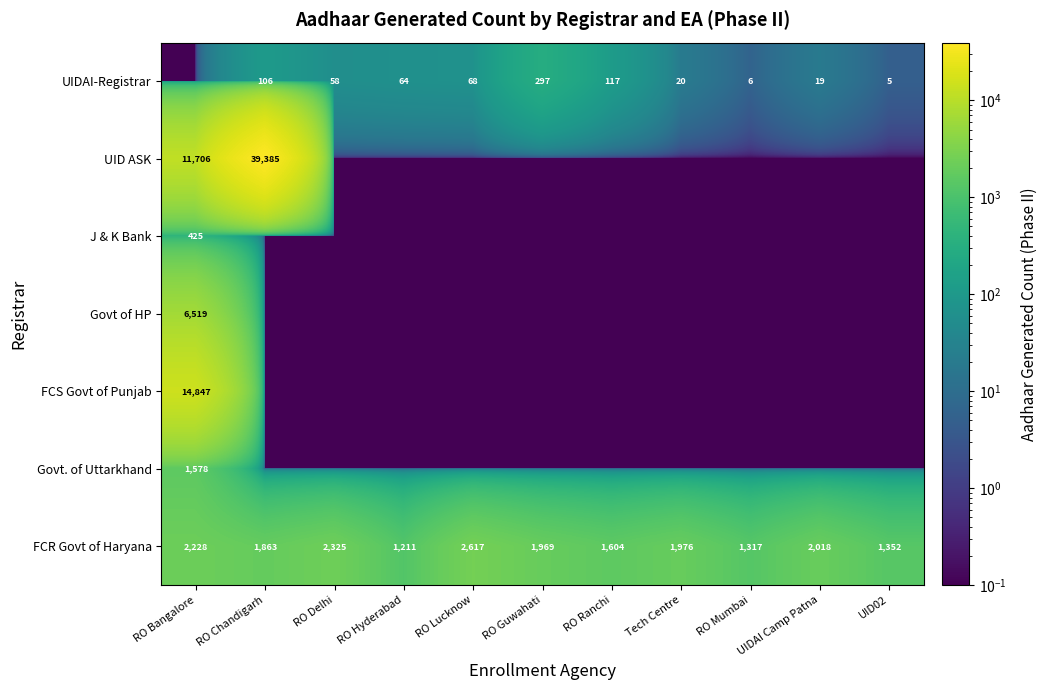

What is the difference between the FCR Govt of Haryana values at UIDAI Camp Patna and RO Lucknow?

599.0